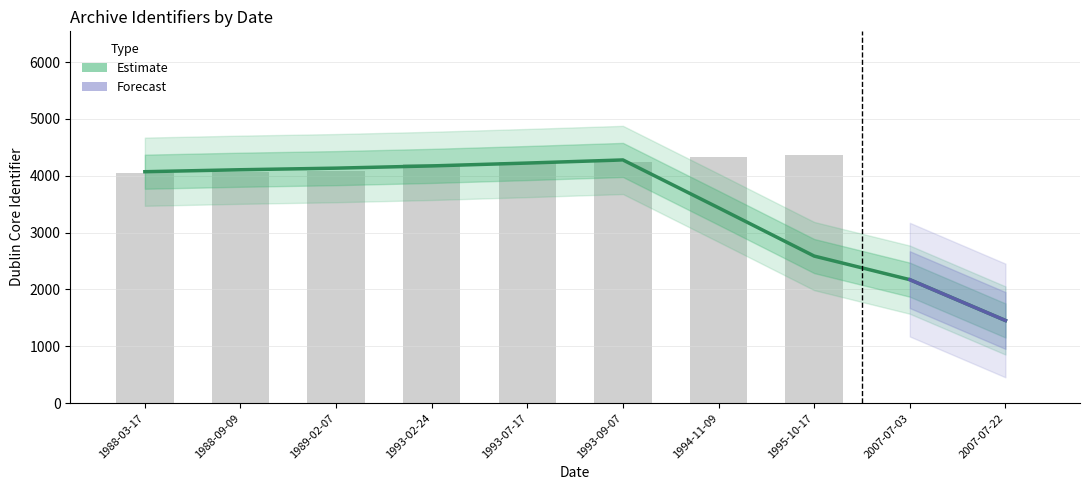

The value at 2007-07-22 is 2056. True or false?

False